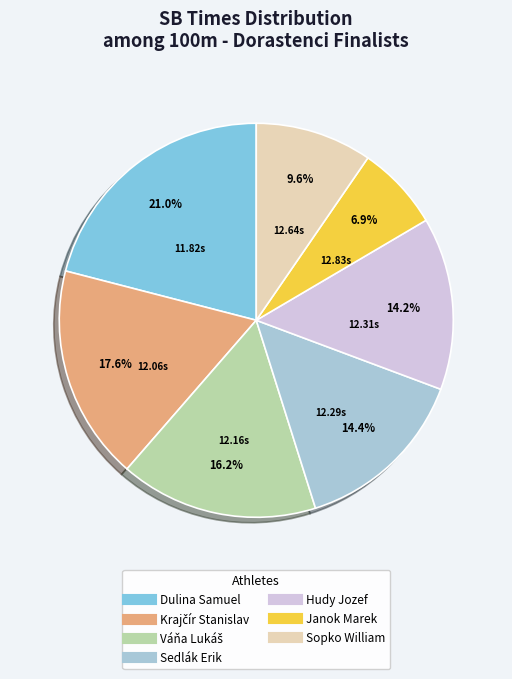

What portion of the pie excludes Hudy Jozef?

85.8%